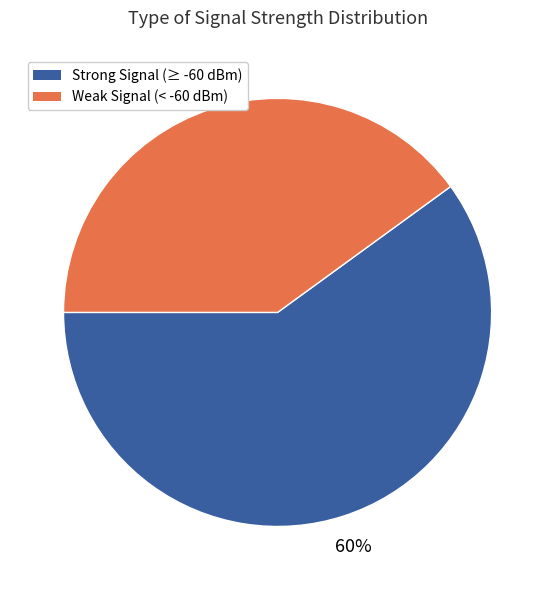

To the nearest percent, what is the difference between the largest and smallest slice percentages?

20%